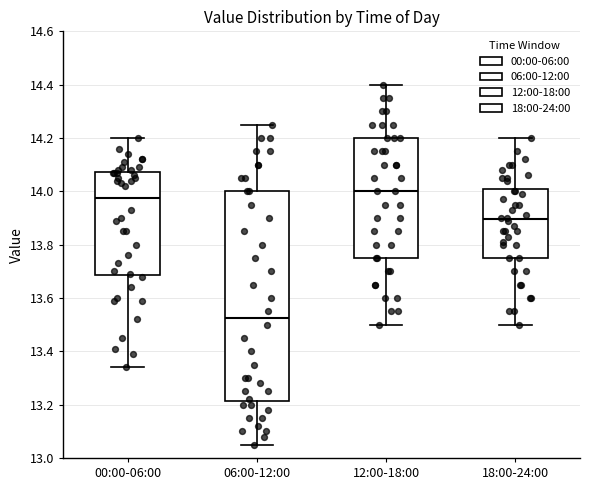

Reading left to right, read every box against the y-axis: the position of its median line, the range the box covers, and the ends of its whiskers. The values are not printed on the chart, so give them approximately, as read against the axis.

00:00-06:00: median 13.98, box 13.68 to 14.08, whiskers 13.34 to 14.20
06:00-12:00: median 13.52, box 13.22 to 14.00, whiskers 13.06 to 14.26
12:00-18:00: median 14.00, box 13.76 to 14.20, whiskers 13.50 to 14.40
18:00-24:00: median 13.90, box 13.76 to 14.02, whiskers 13.50 to 14.20